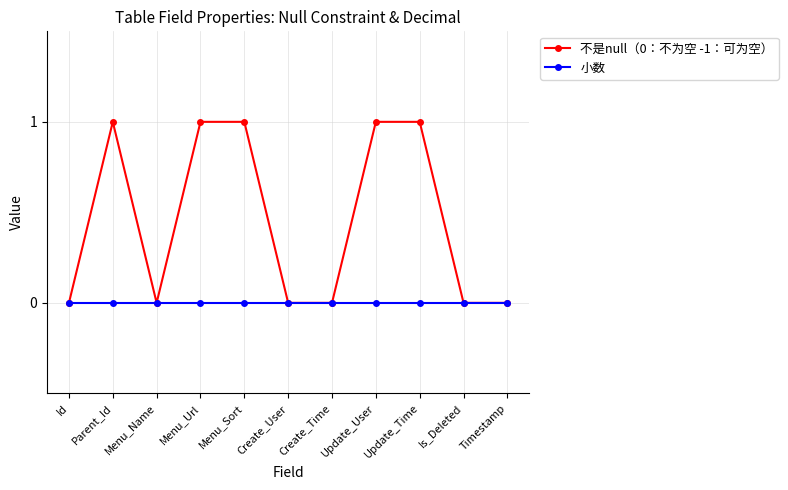

What is the label of the 10th point from the right?

Parent_Id